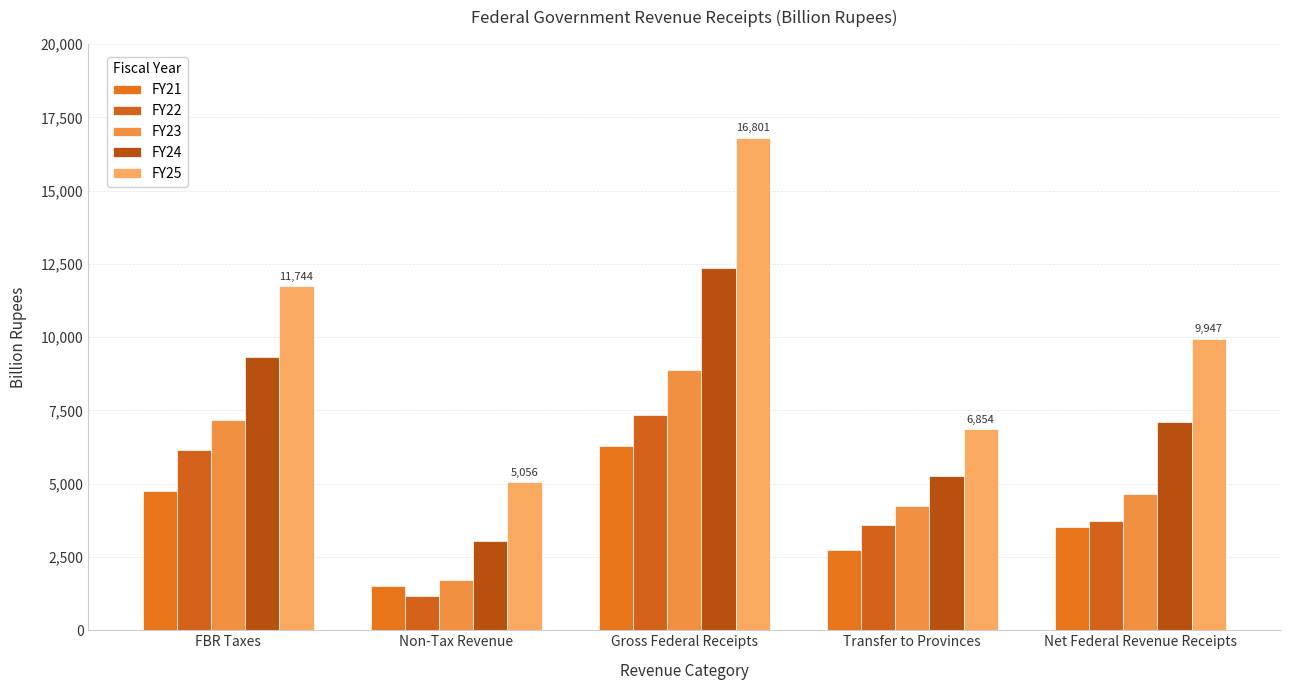

What is the smallest value displayed?

1185.4